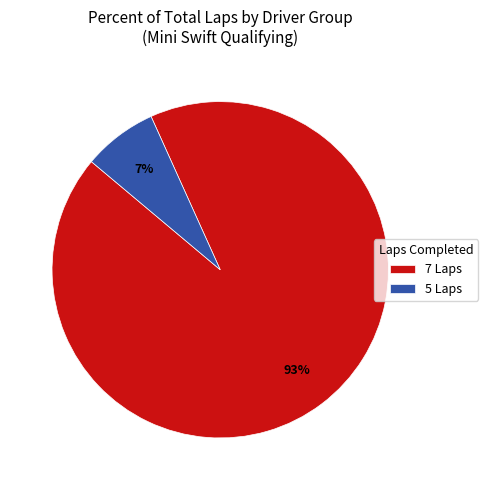

Combined, do 7 Laps and 5 Laps account for over 50%?

Yes